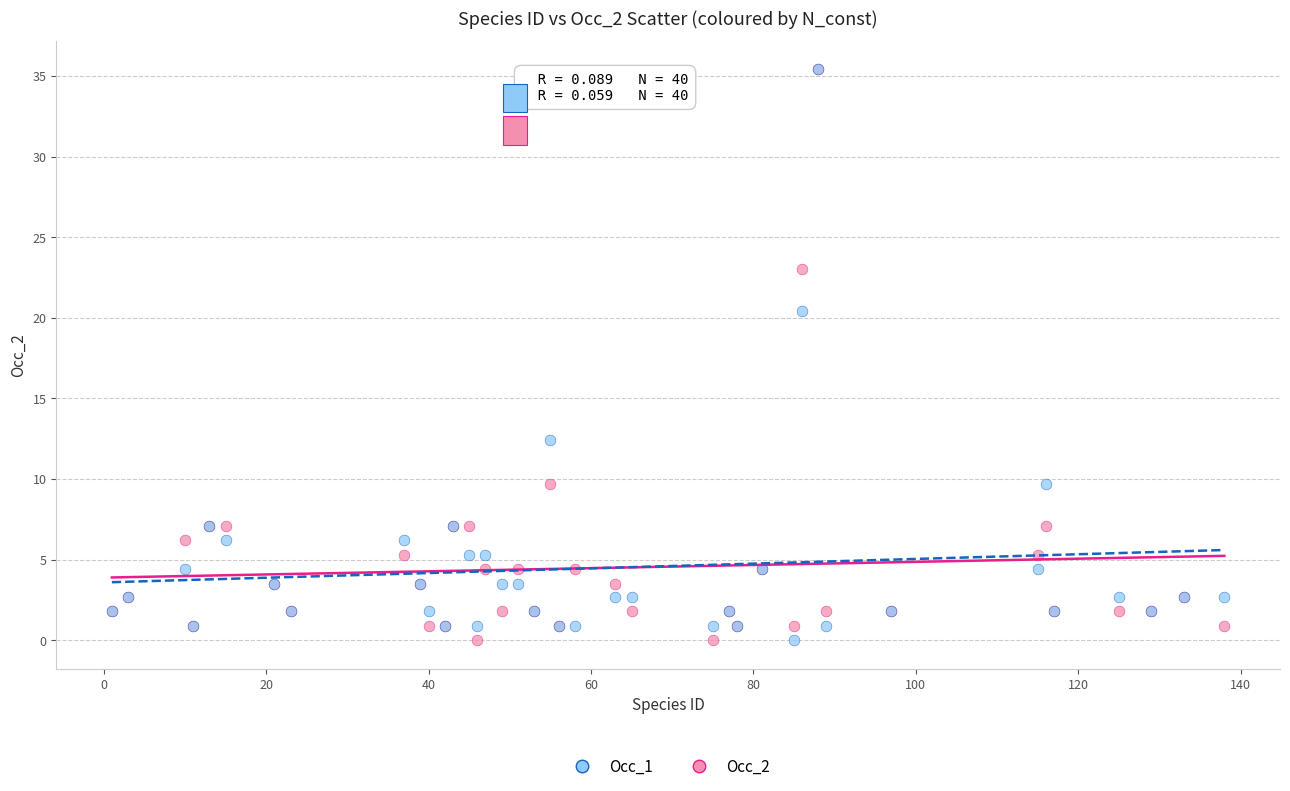

Across all series, what Y value is closest to 17?

20.4